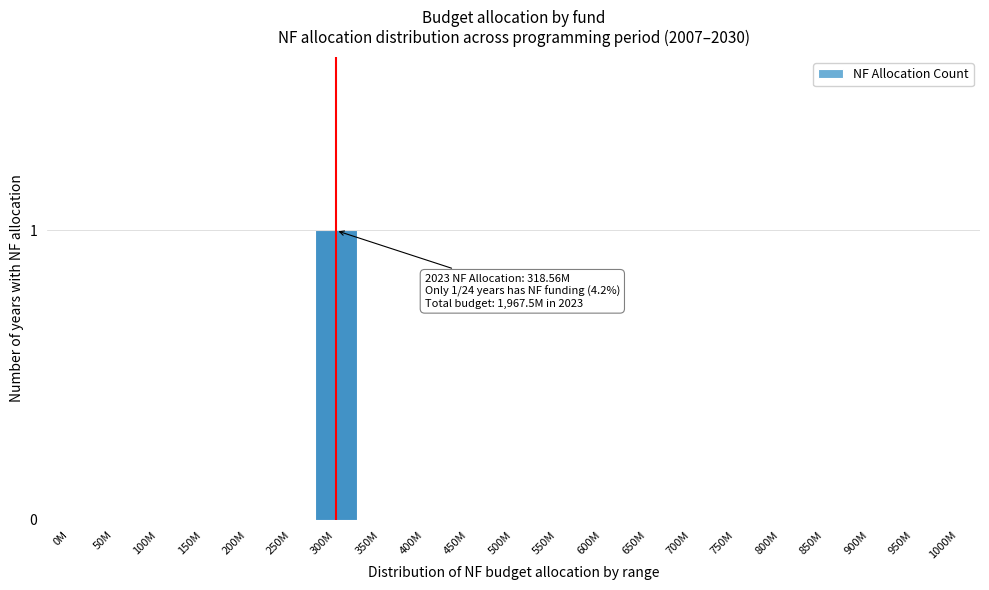

Reading left to right, list all the values displayed in this chart.

0M=0	50M=0	100M=0	150M=0	200M=0	250M=0	300M=1	350M=0	400M=0	450M=0	500M=0	550M=0	600M=0	650M=0	700M=0	750M=0	800M=0	850M=0	900M=0	950M=0	1000M=0